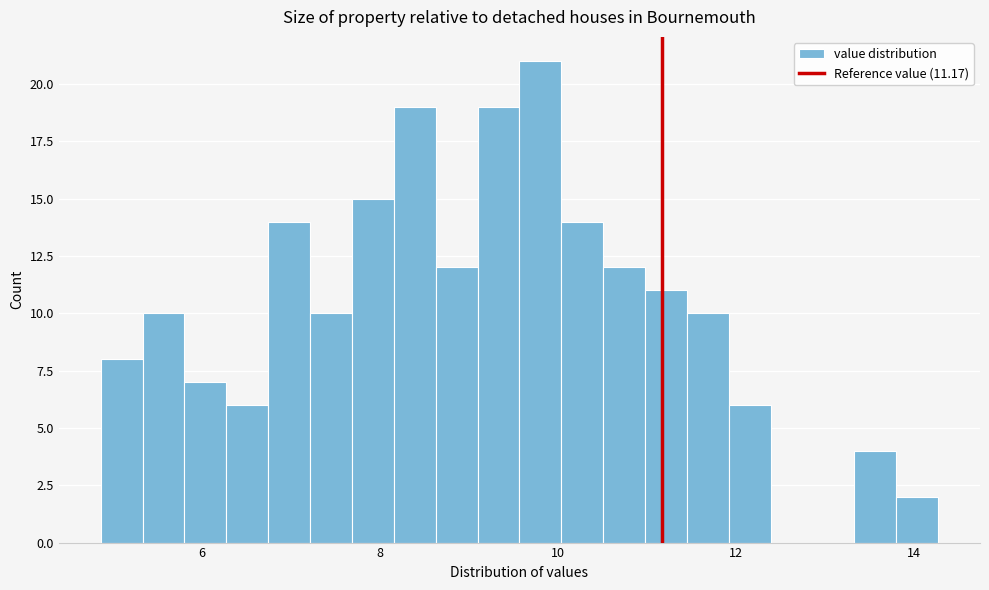

Read against the x-axis, roughly where is the centre of the tallest bar?

9.8